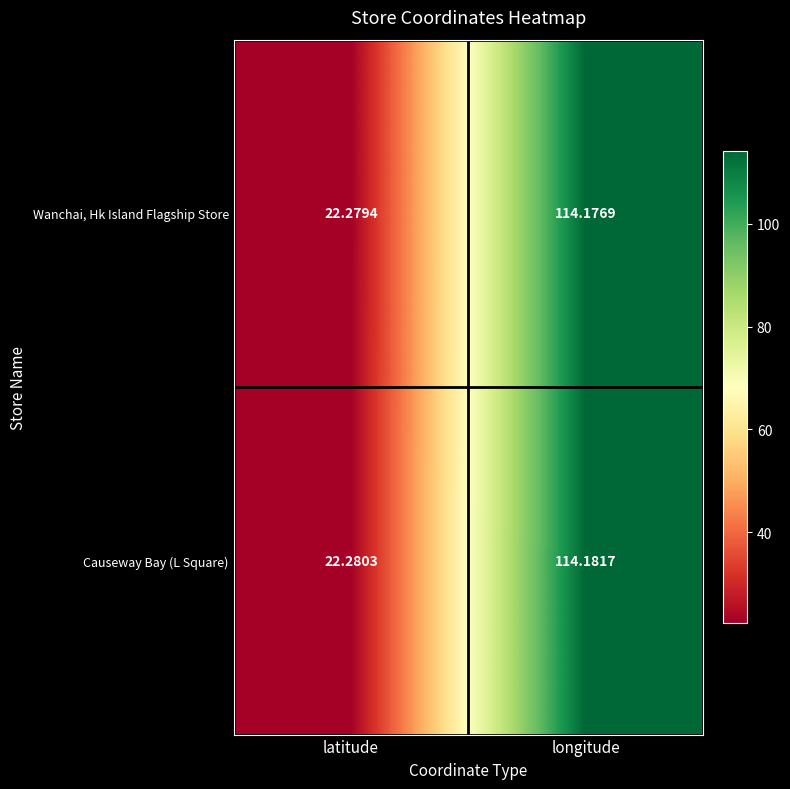

At which category is the sum across all series the highest?

longitude